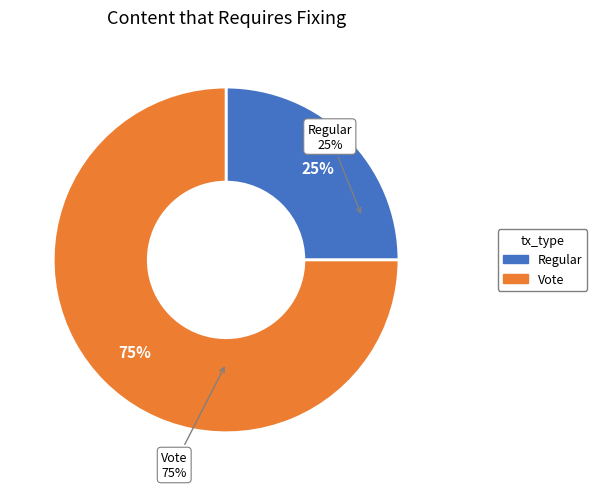

Do Vote (io_index=3) and Regular (io_index=1) together represent more than half of the pie?

Yes